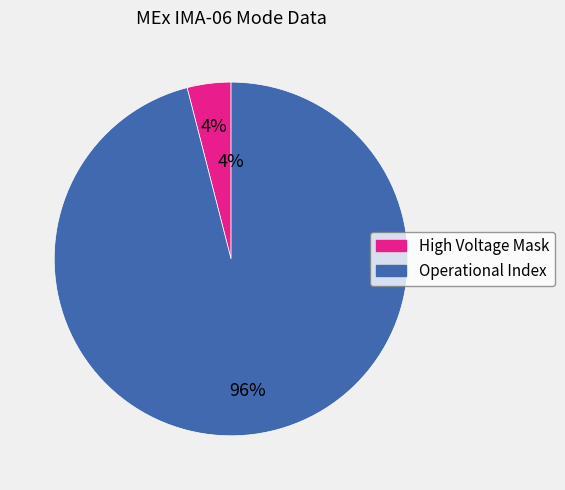

What is the smallest slice in the pie chart?

High Voltage Mask